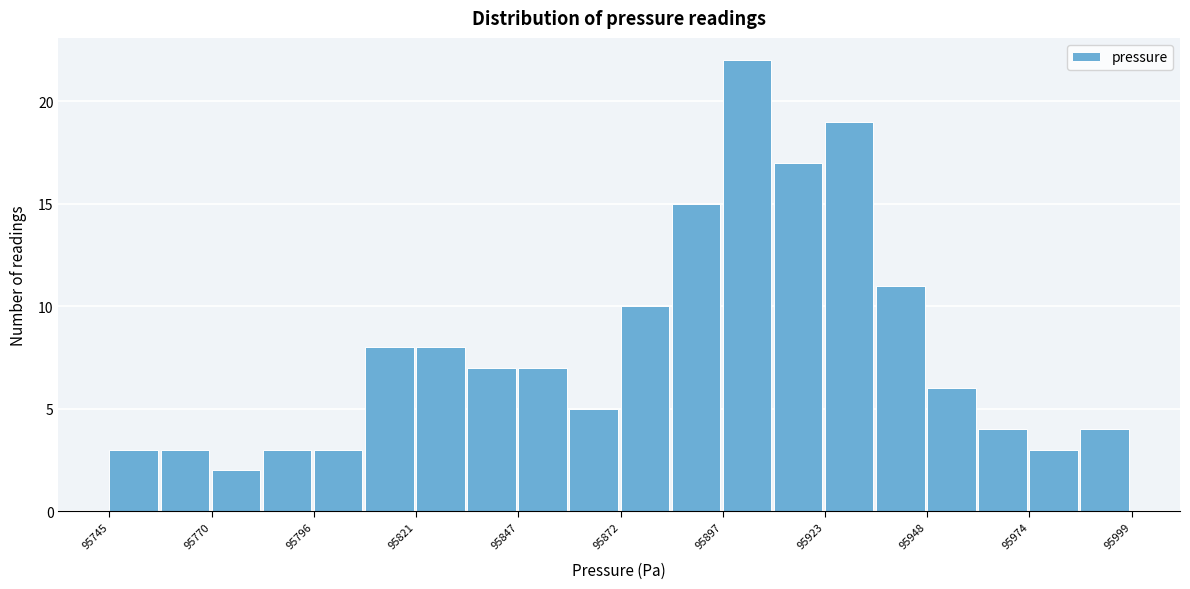

Read against the x-axis, roughly where is the centre of the tallest bar?

95905